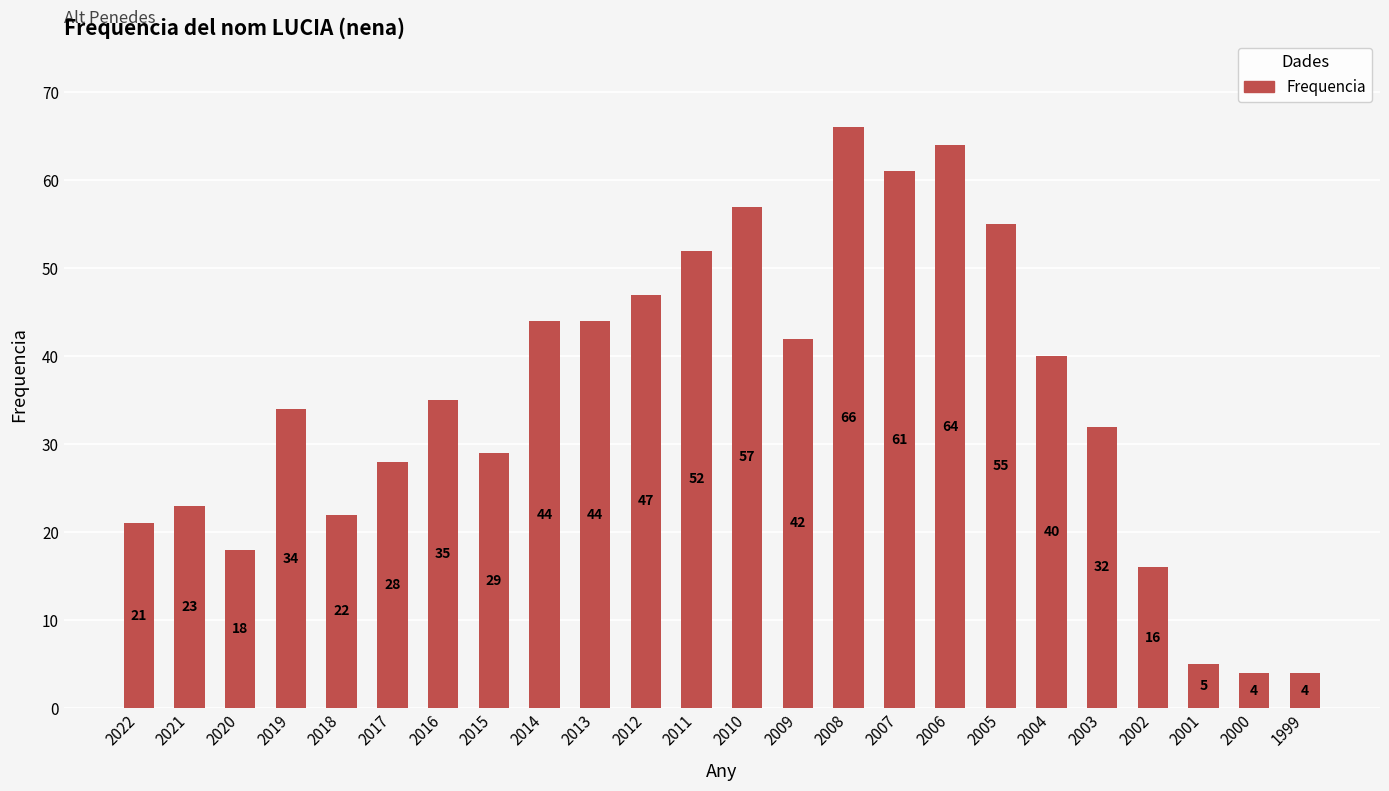

What is the ratio of the value at 2010 to the value at 2004?

1.4